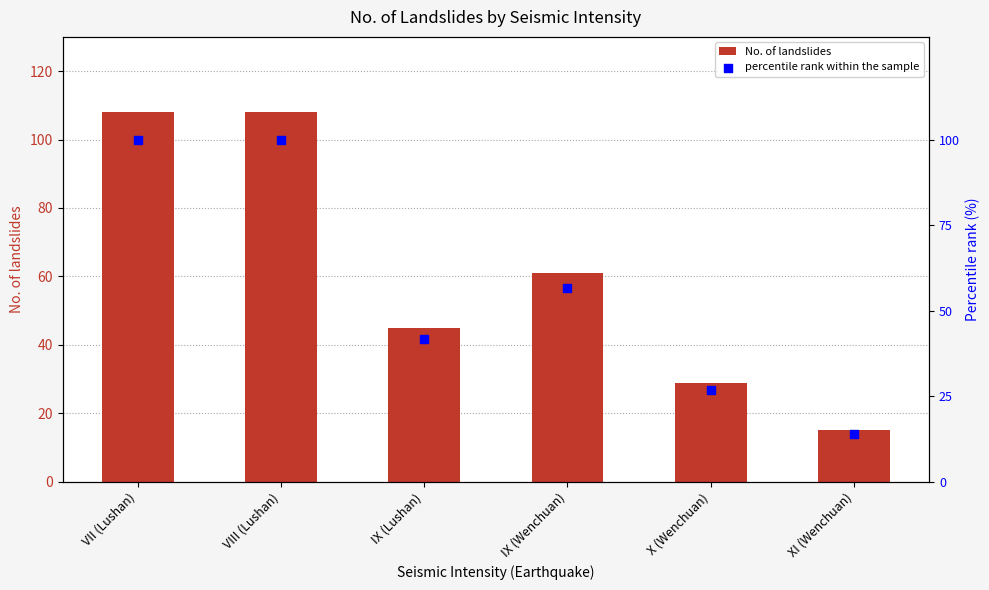

What is the total value across all series at VII (Lushan)?

208.0